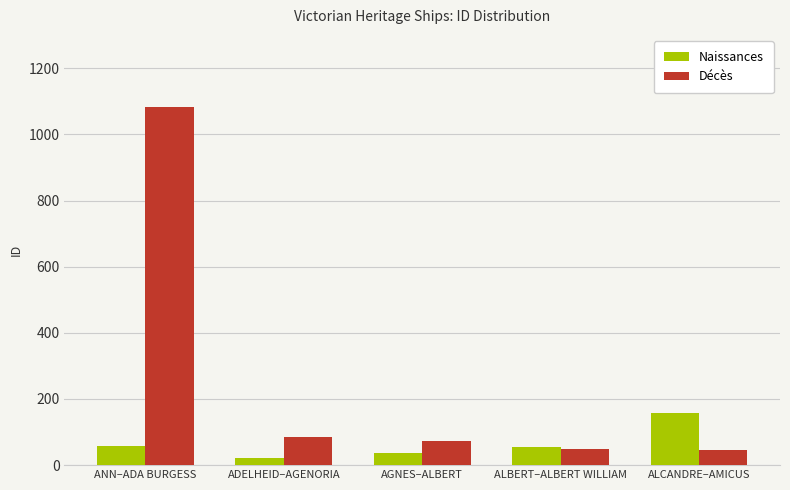

List the series in order of their overall mean, highest first.

Décès, Naissances